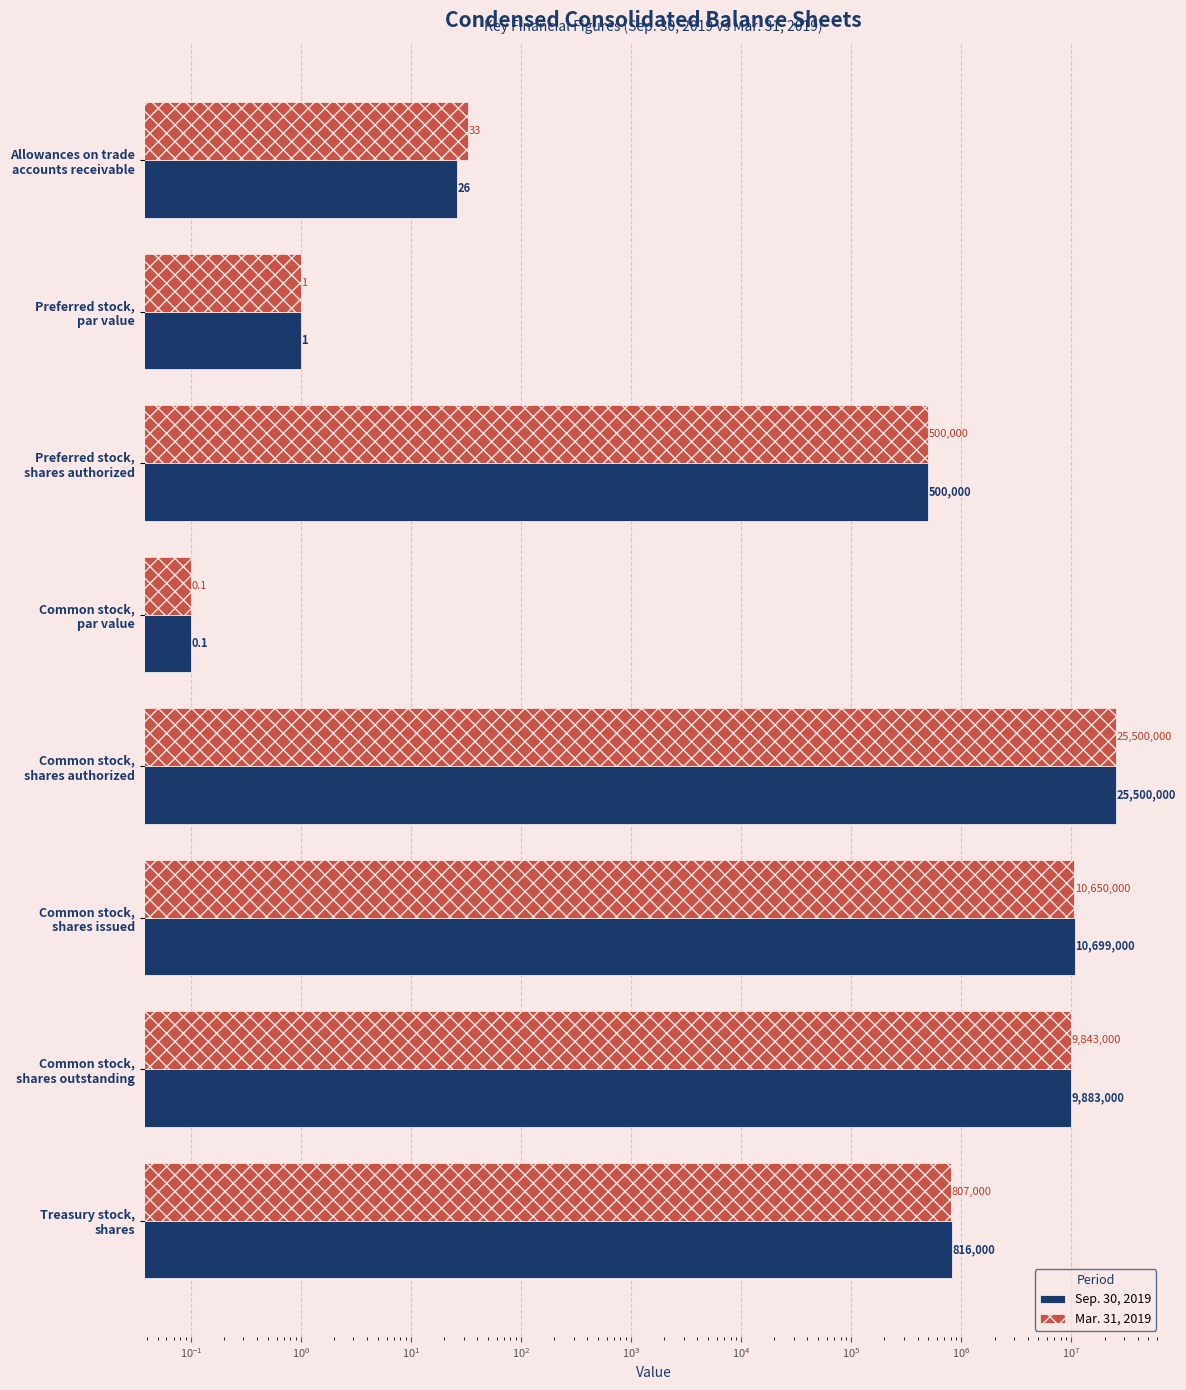

What is the maximum value for Sep. 30, 2019?

25500000.0